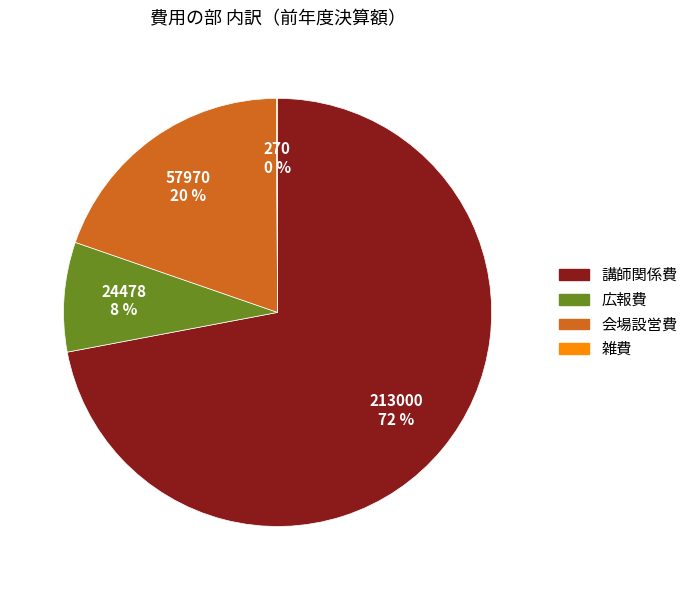

Is it true that 会場設営費 is 29% of the pie?

False